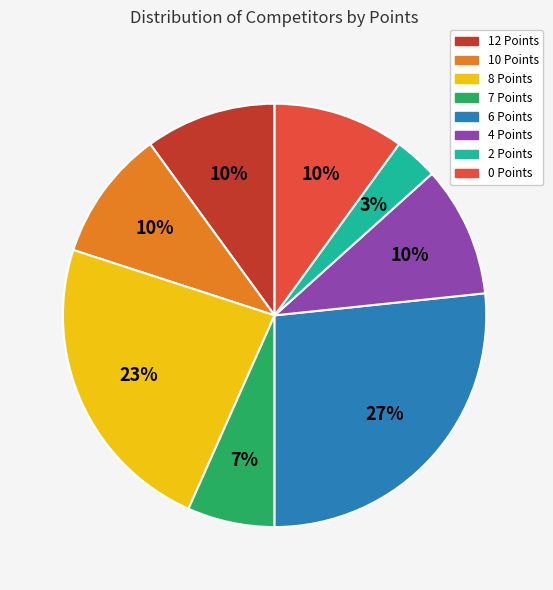

To the nearest percent, what portion does 0 Points represent?

10%